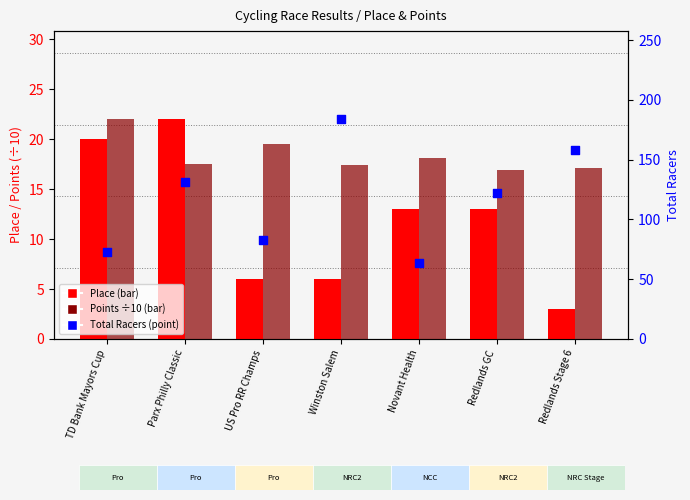

At how many categories does at least one series exceed 16?

7